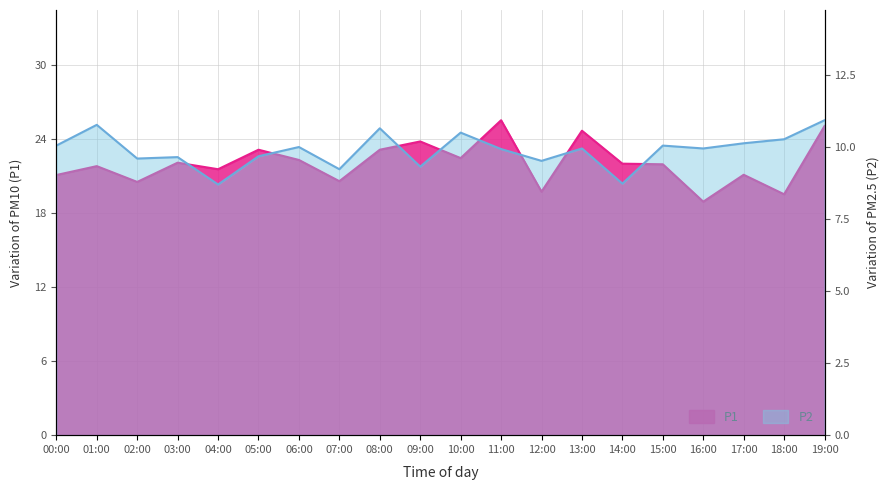

What is the difference between the maximum and minimum values in the P1 series?

6.6